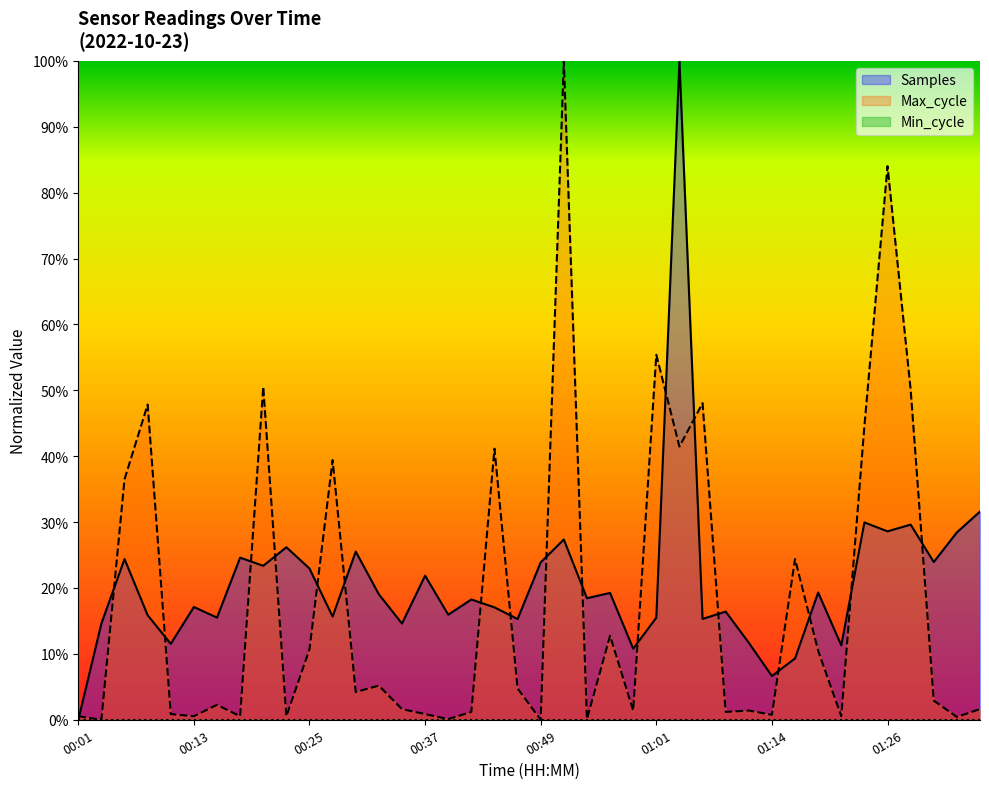

True or false: Max_cycle has a value of 5.3 at 00:25.

False